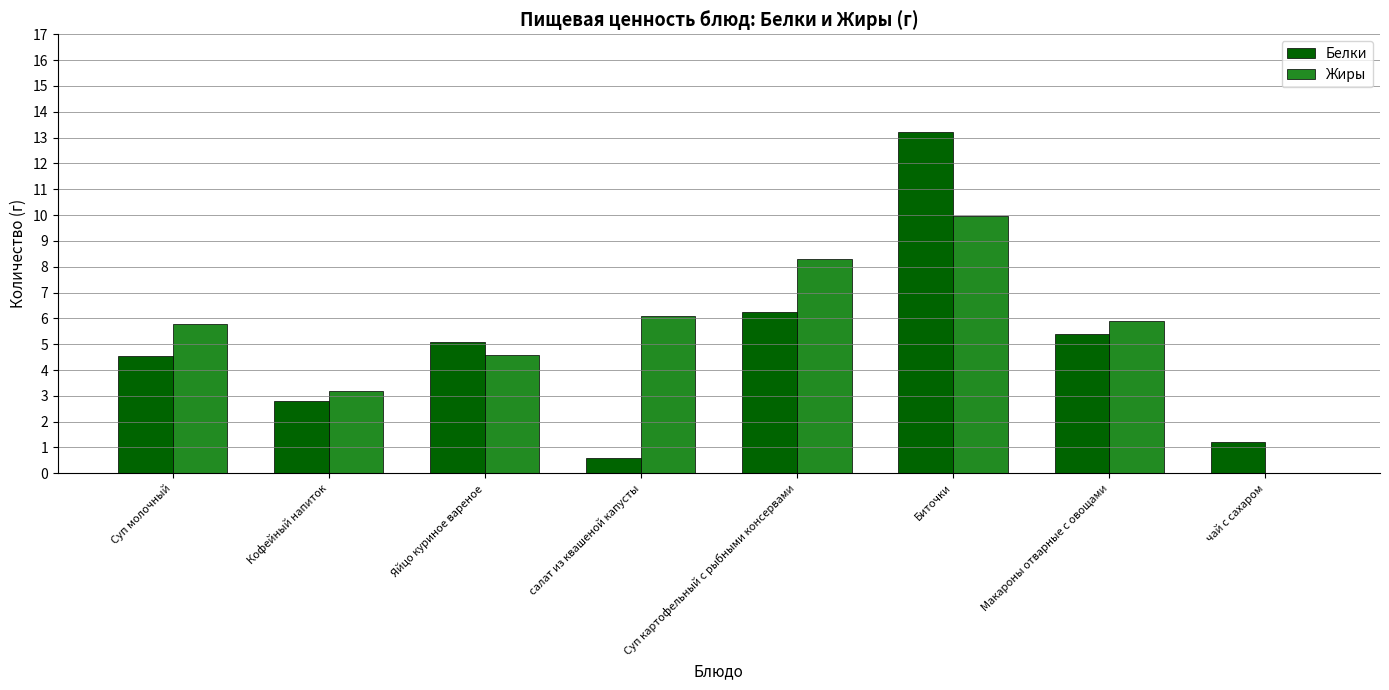

What is the sum of all Жиры values?

43.9